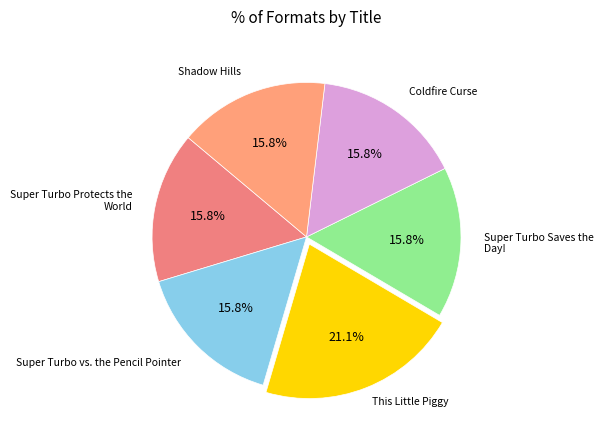

How many slices are in this pie chart?

6